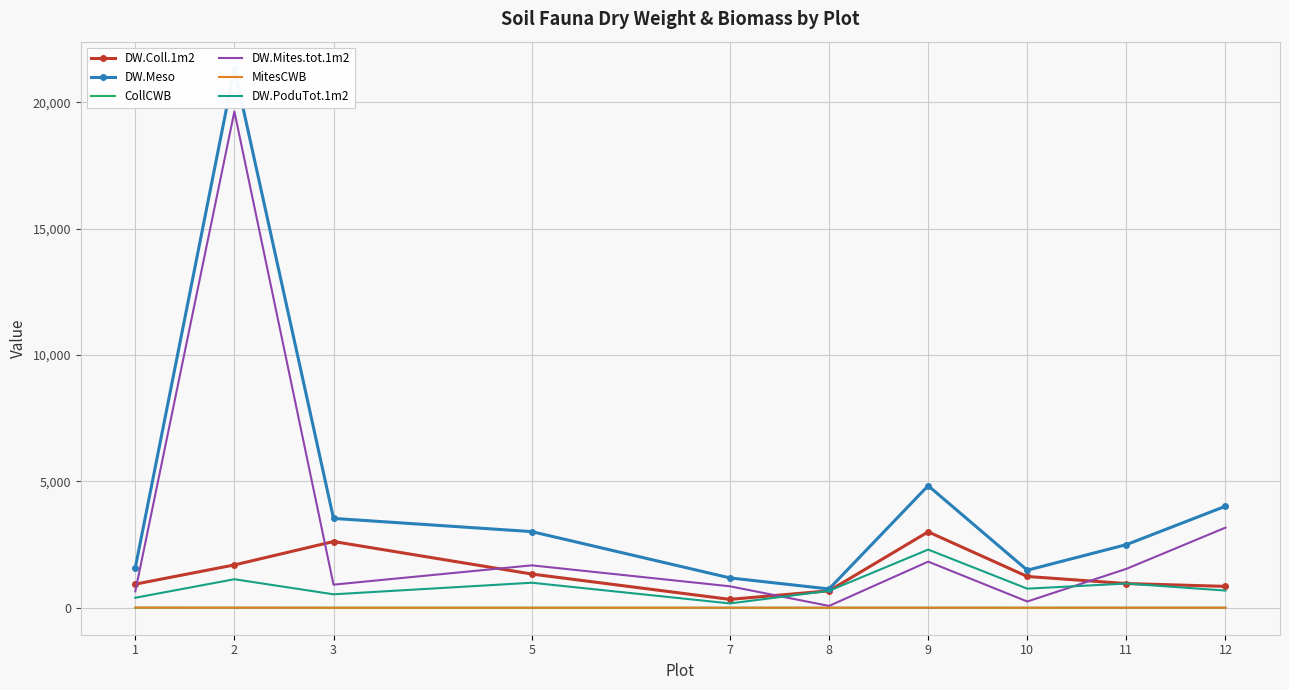

Where is the first local minimum for MitesCWB?

3